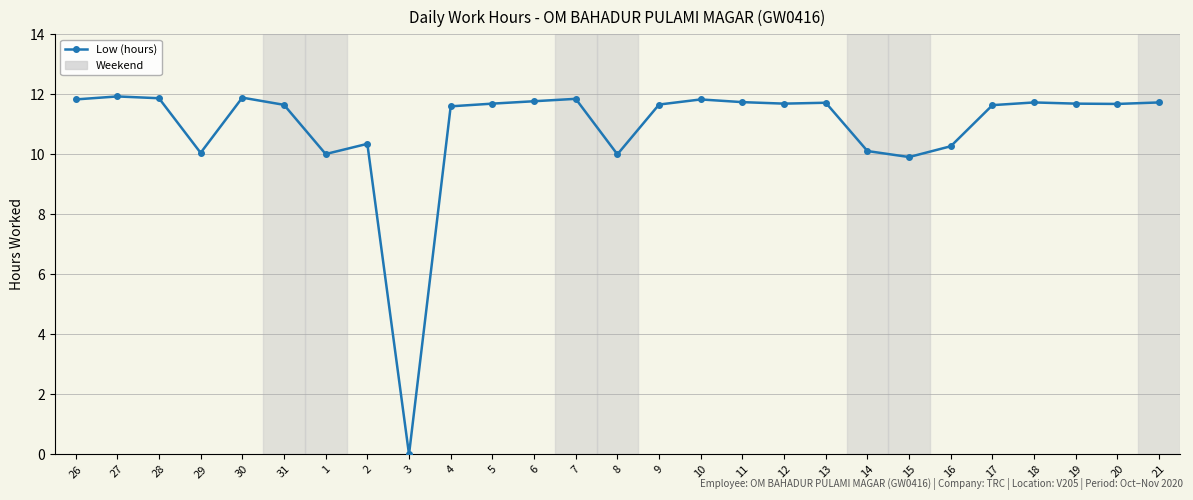

Does the chart have visible grid lines?

Yes